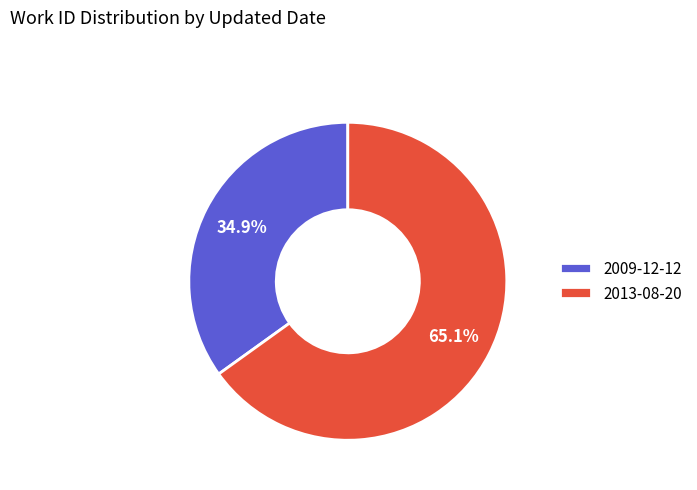

Do 2013-08-20 and 2009-12-12 together represent more than half of the pie?

Yes